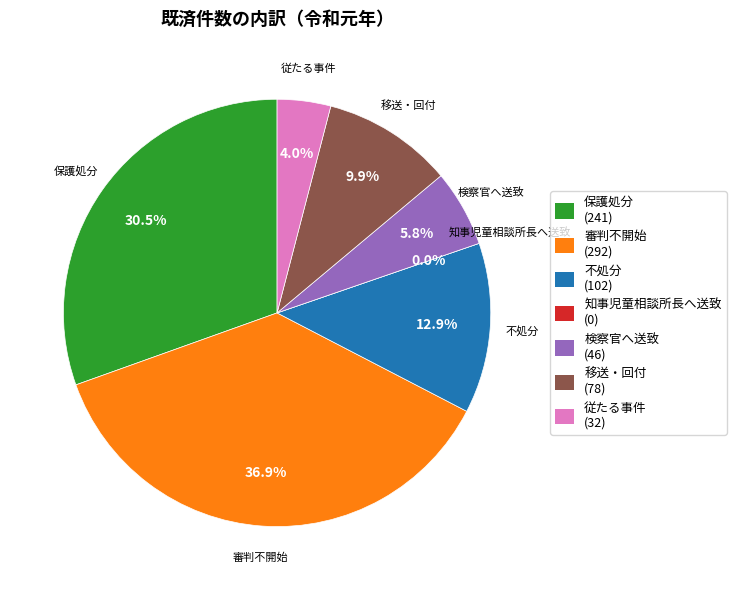

Which category has the smallest portion of the pie?

知事児童相談所長へ送致